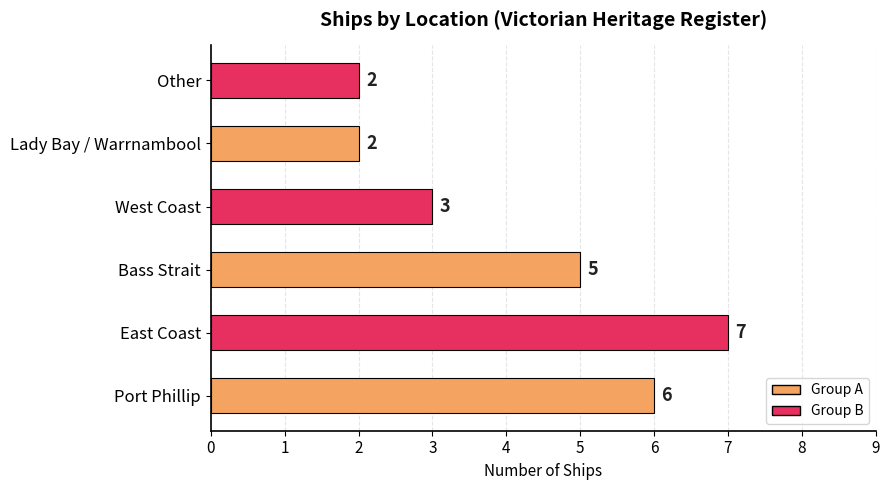

What is the average value?

4